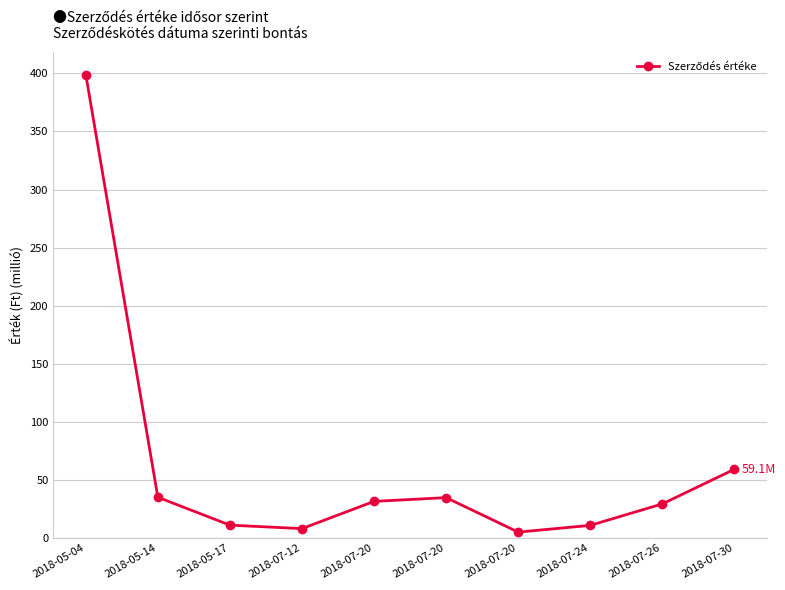

Which category has the lowest value across all series?

2018-07-20